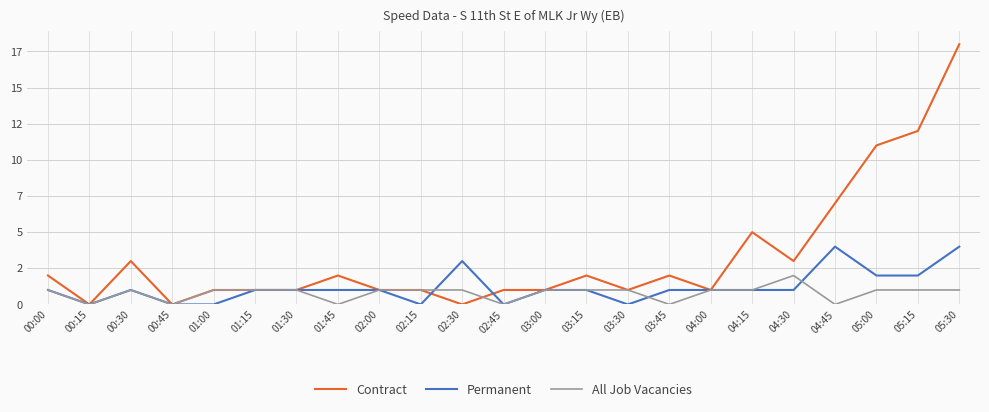

What are all the series names shown in the legend?

Contract, Permanent, All Job Vacancies